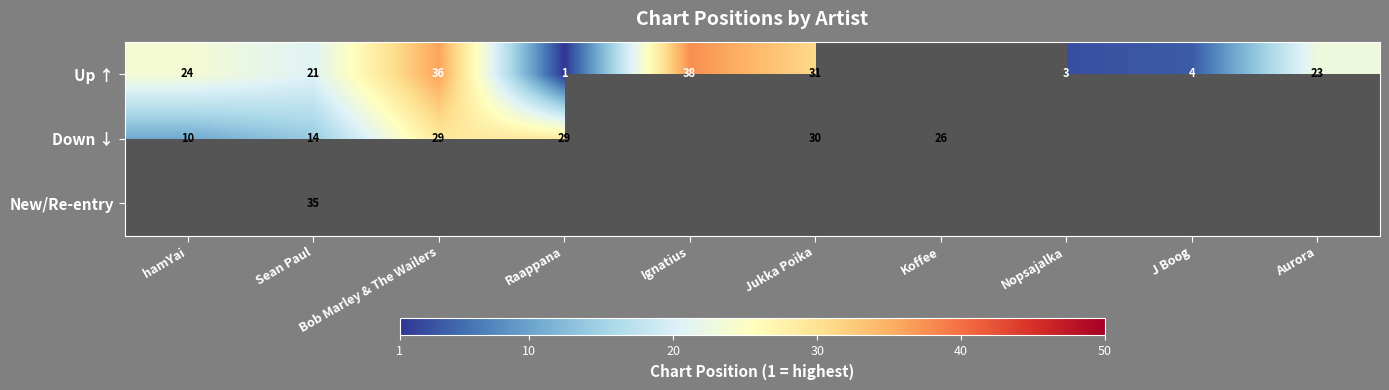

What is the difference between the Up ↑ values at Bob Marley & The Wailers and Raappana?

35.0